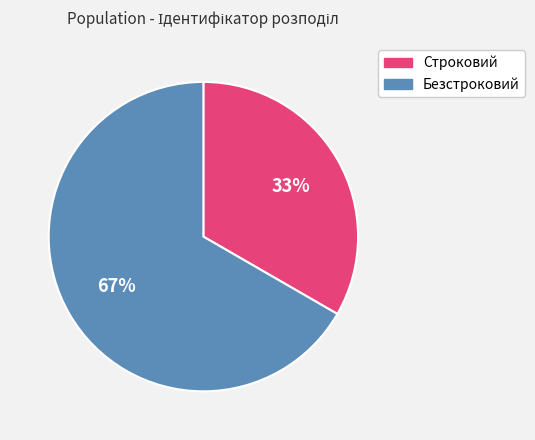

How many slices are in this pie chart?

2